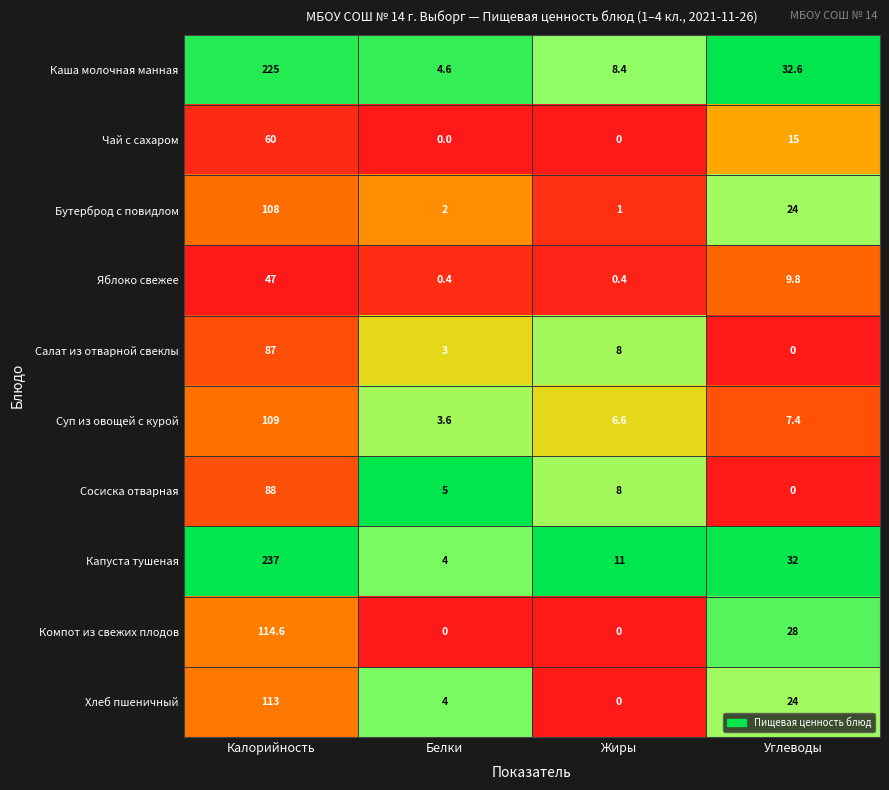

Rank the series by their maximum value, from lowest to highest.

Яблоко свежее, Чай с сахаром, Салат из отварной свеклы, Сосиска отварная, Бутерброд с повидлом, Суп из овощей с курой, Хлеб пшеничный, Компот из свежих плодов, Каша молочная манная, Капуста тушеная